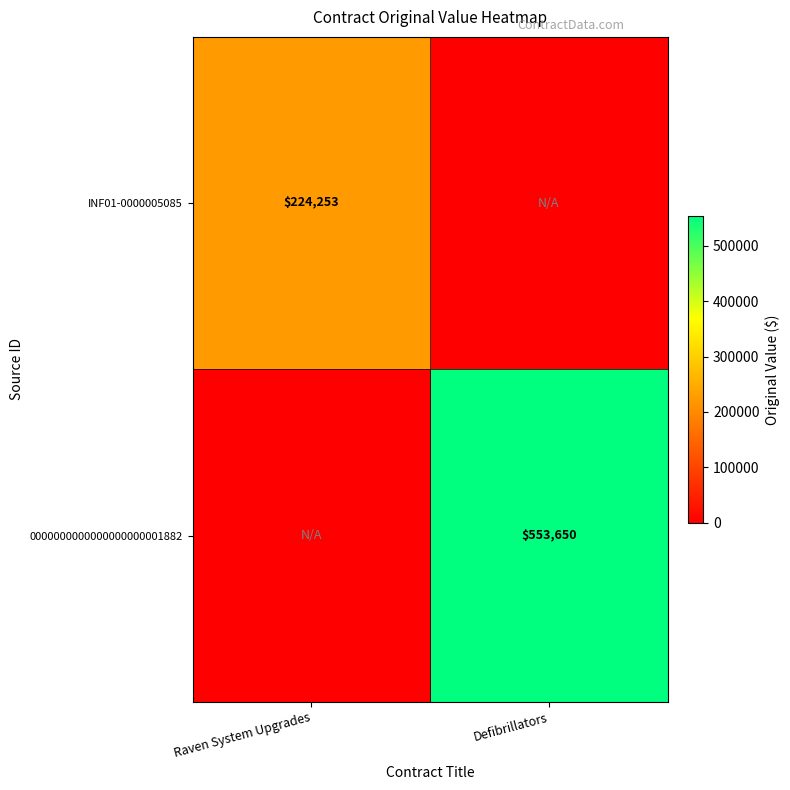

Is the value of INF01-0000005085 at Raven System Upgrades greater than the value of 0000000000000000000001882 at Defibrillators?

No